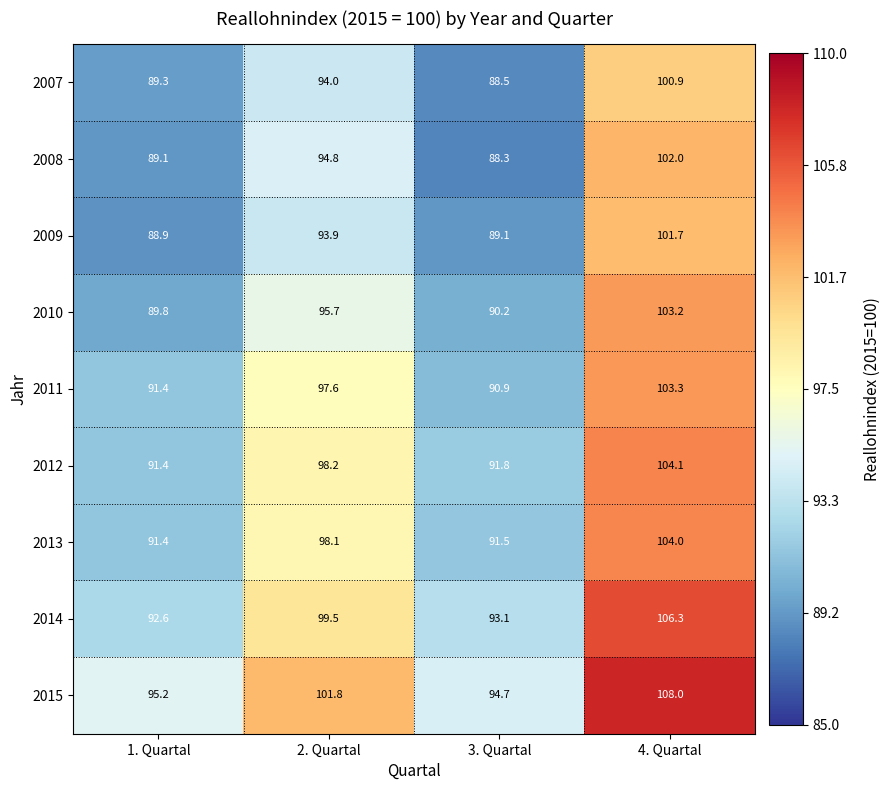

How many series are shown in this chart?

9